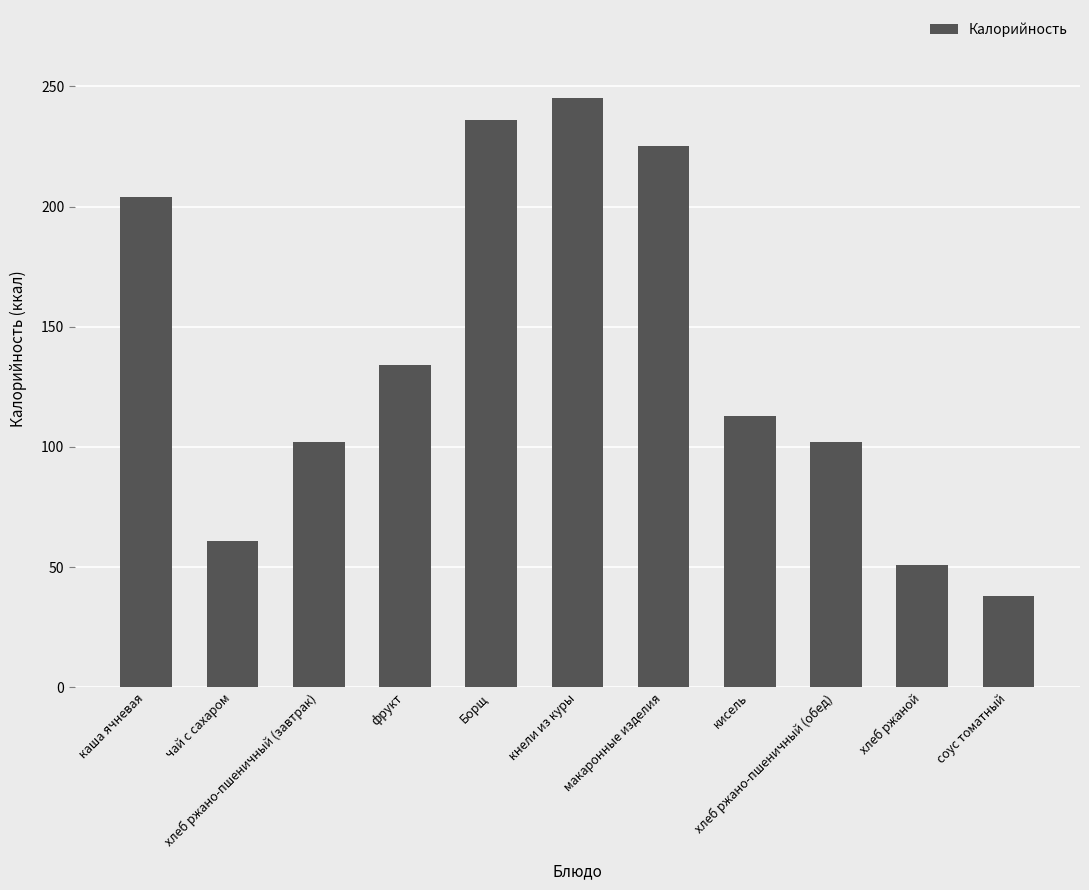

What is the change in value from чай с сахаром to фрукт?

+73